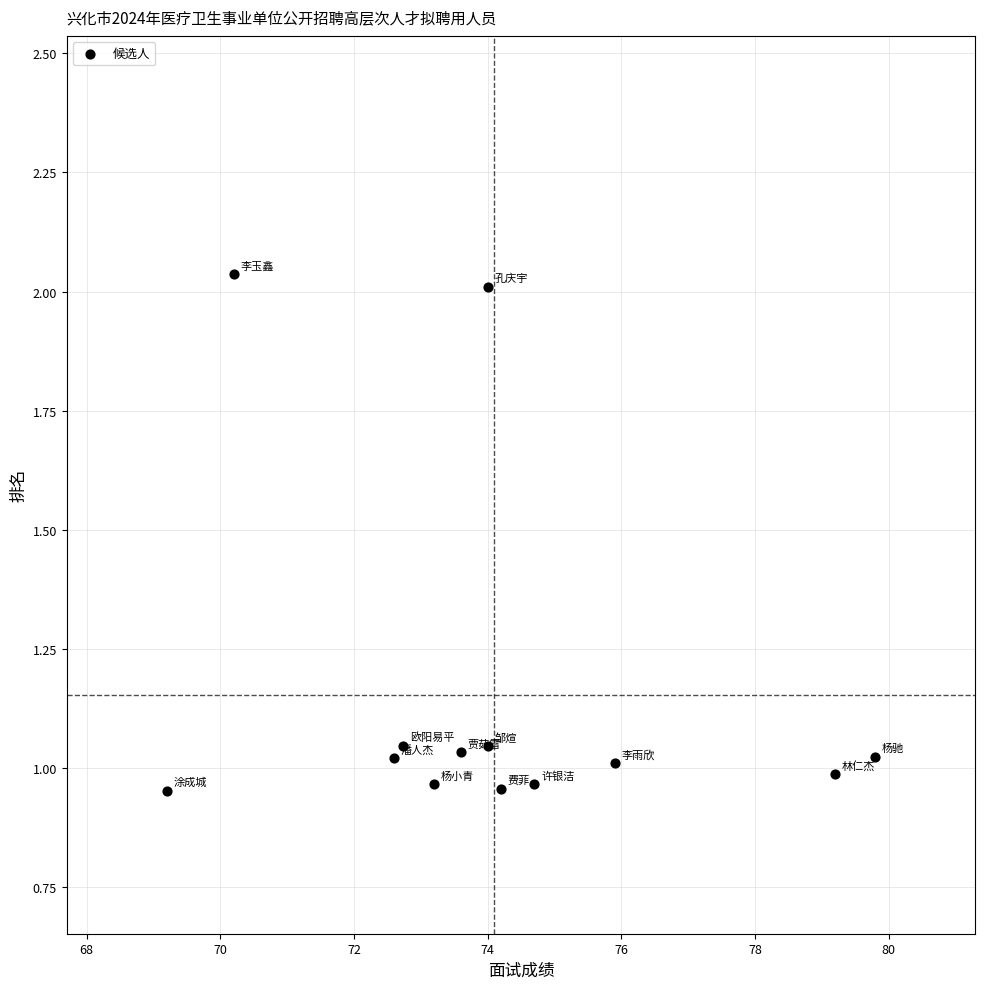

What is the range of Y values (max minus min)?

1.1